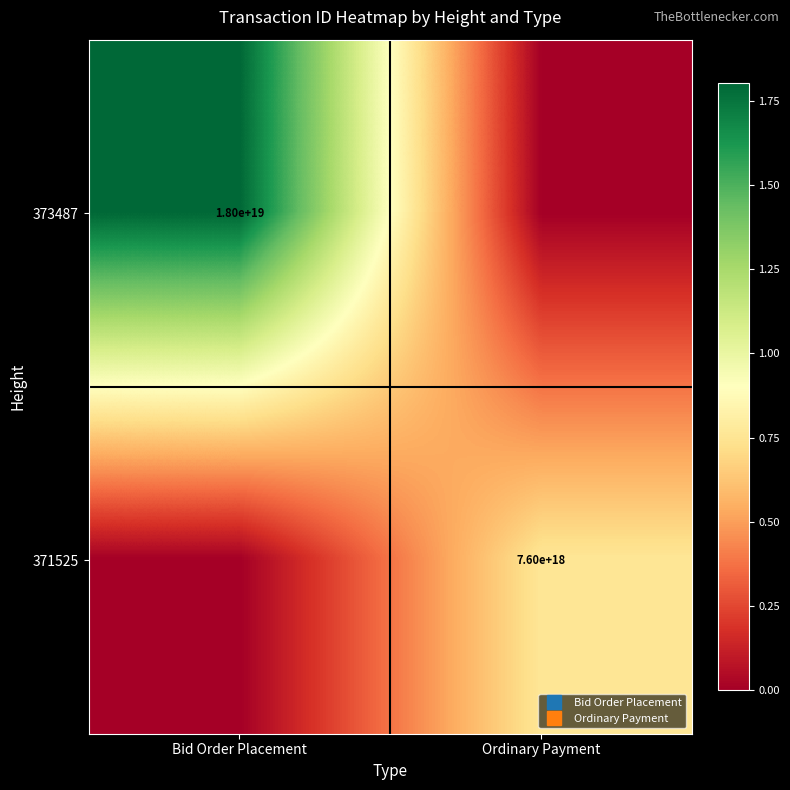

Which series has the largest total across all categories?

373487